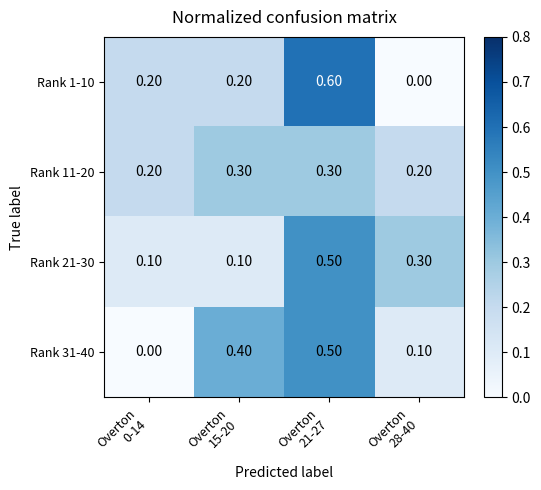

Which series has the largest range (max minus min)?

Rank 1-10